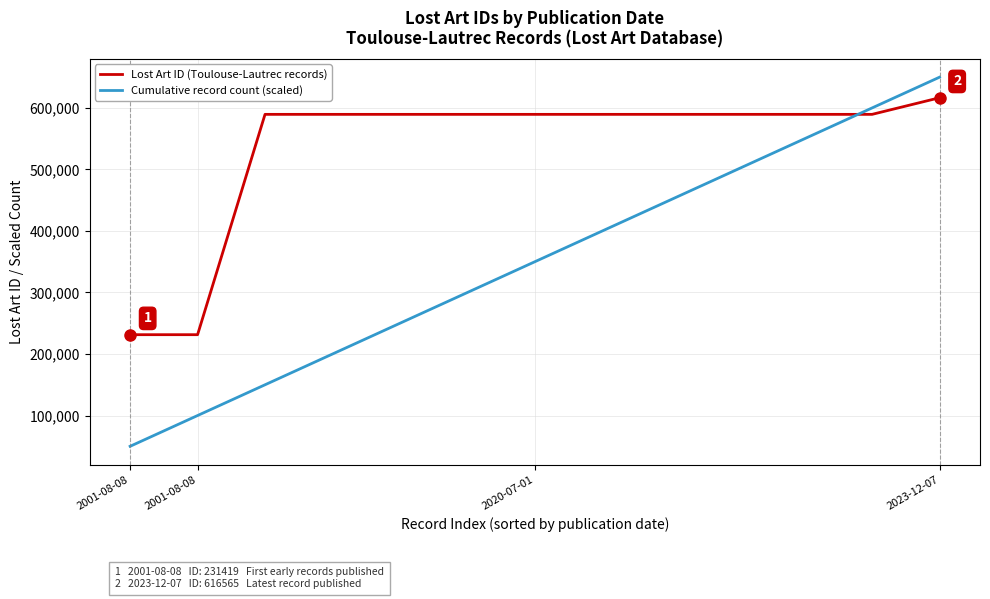

What is the minimum value shown in the chart?

50000